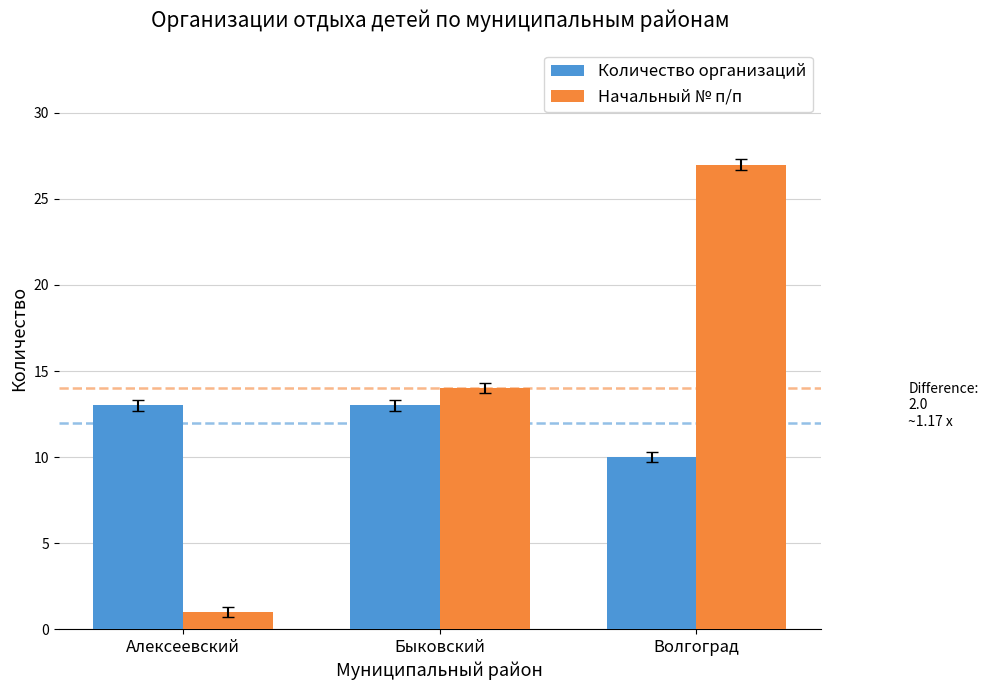

Reading left to right, what are all the values shown in this chart?

Количество организаций: Алексеевский=13	Быковский=13	Волгоград=10
Начальный № п/п: Алексеевский=1	Быковский=14	Волгоград=27